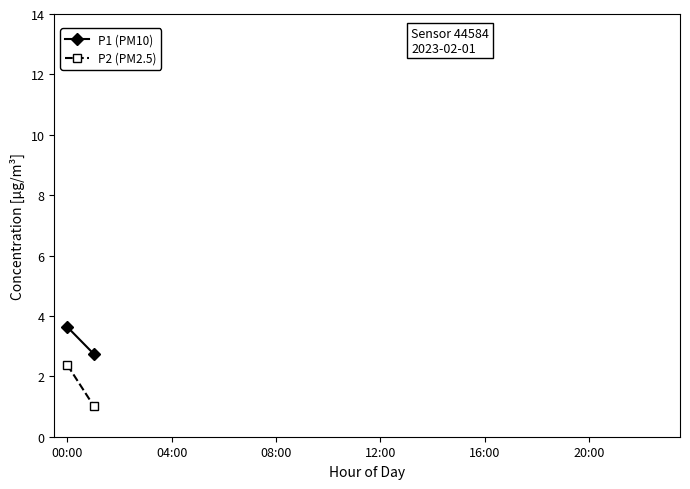

How many lines are shown in the chart?

2